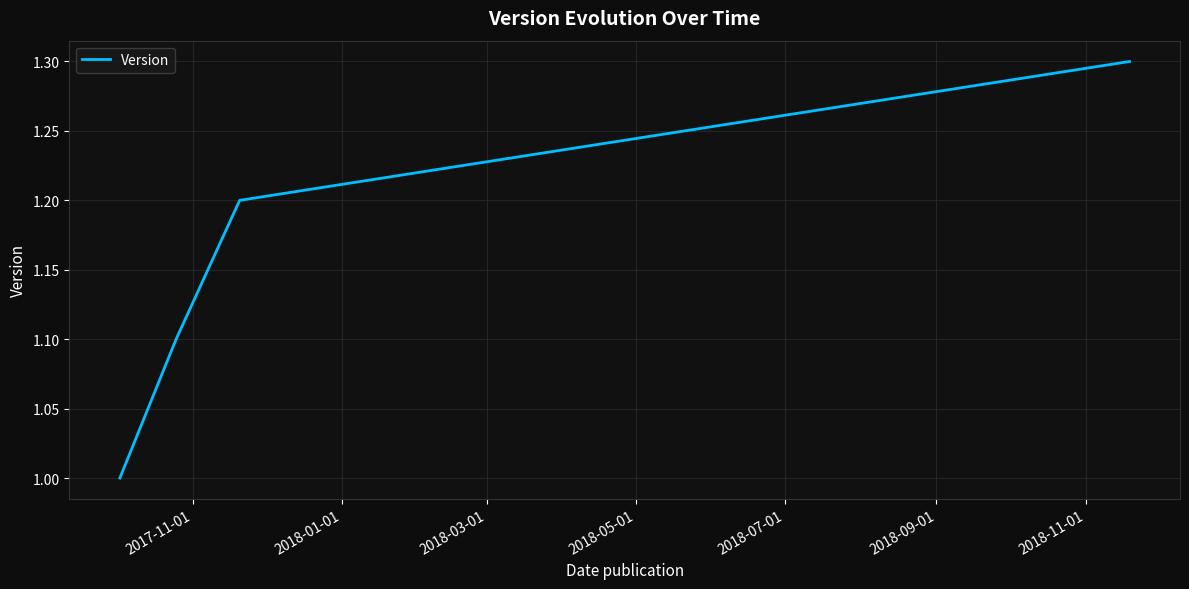

Reading left to right, extract all data points from this chart.

1.0	1.1	1.2	1.3